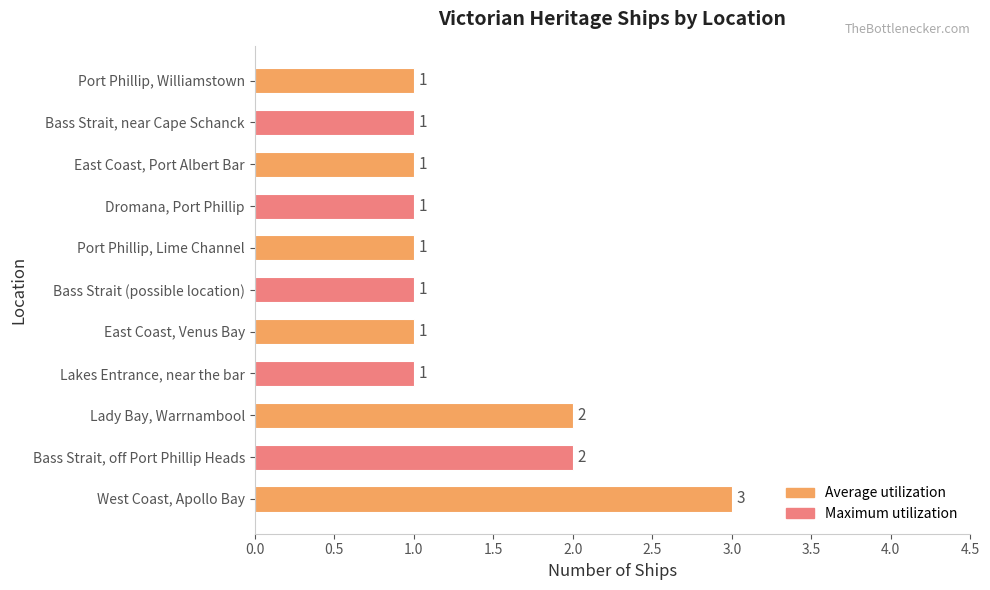

True or false: the data shows 2 at Bass Strait, near Cape Schanck.

False